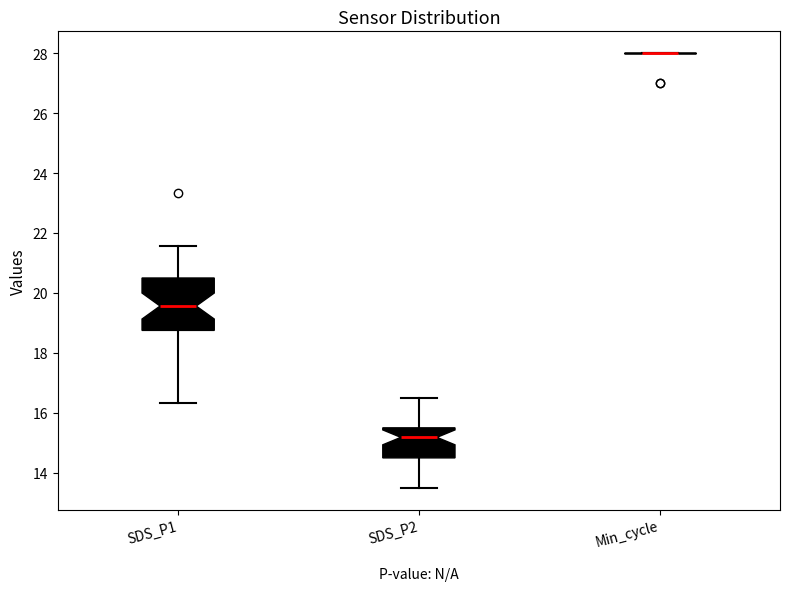

Where does the median line of the box for SDS_P1 sit on the y-axis? The values are not printed on the chart, so give them approximately, as read against the axis.

19.6